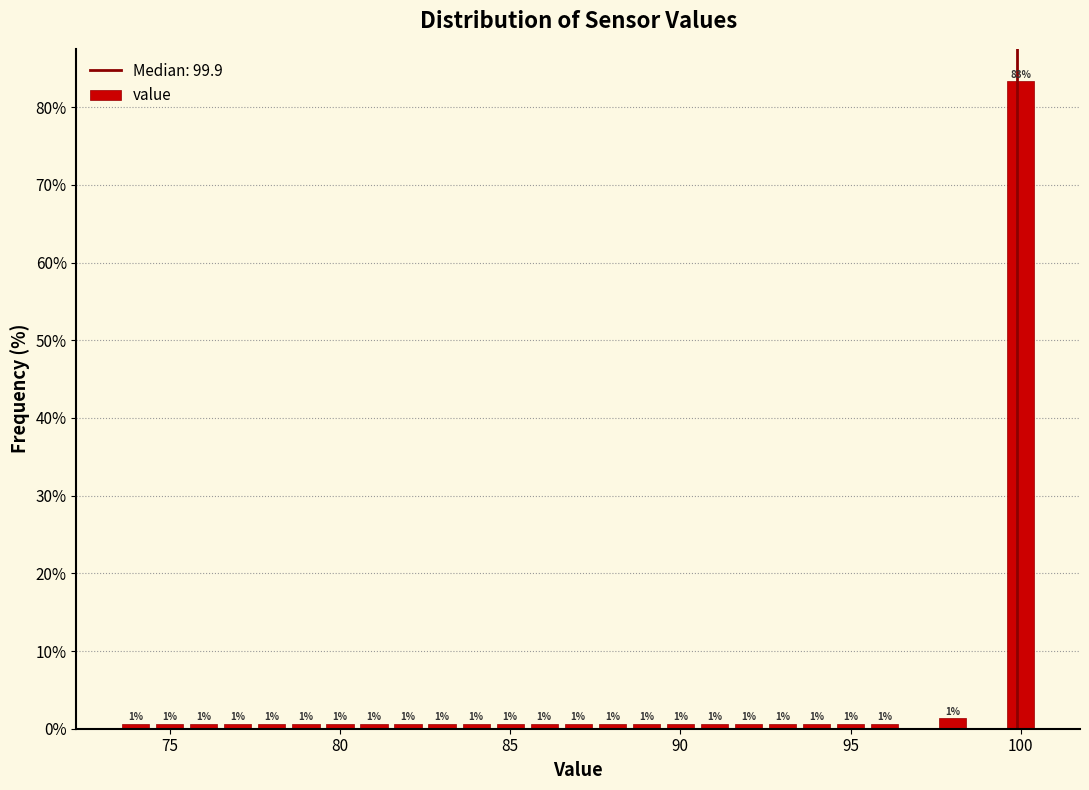

Around what value on the x-axis is the tallest bar? Give the approximate position of its centre, as read against the axis.

100.0